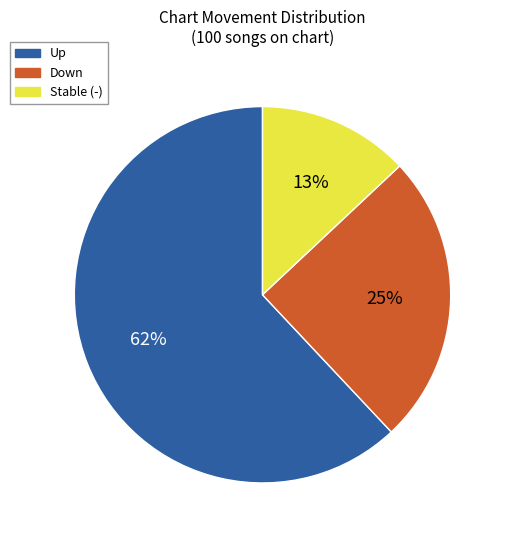

Is there any slice that represents more than half of the pie?

Yes